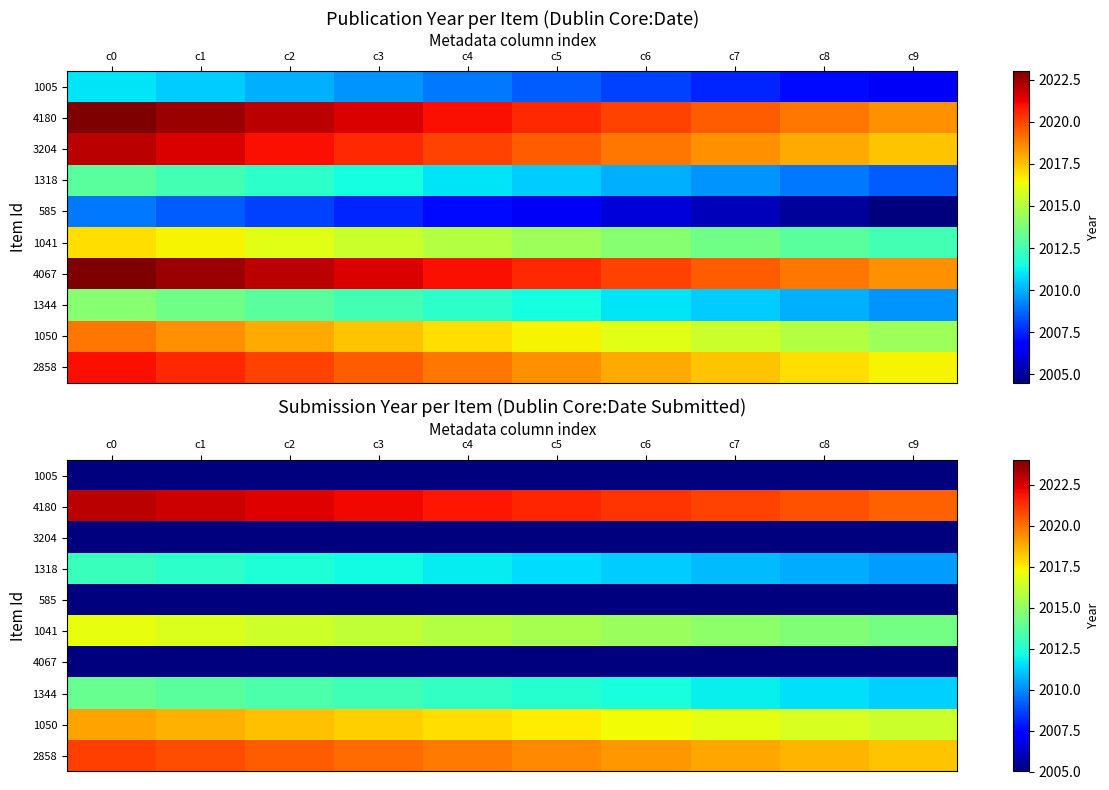

At how many categories does at least one series exceed 2007?

10